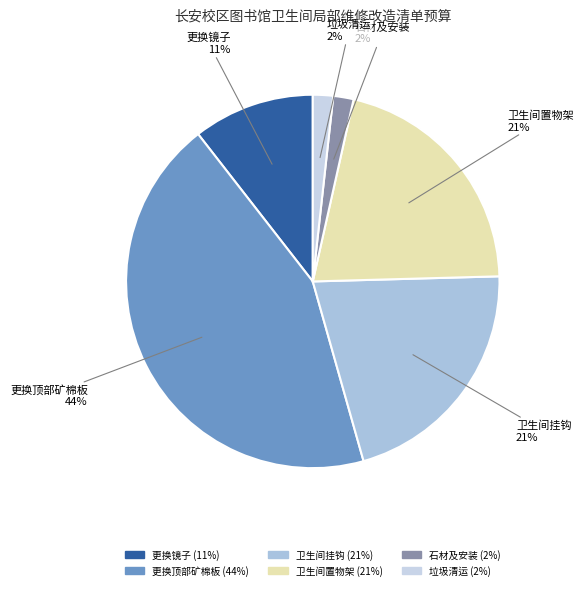

Which category has the biggest portion of the pie?

更换顶部矿棉板